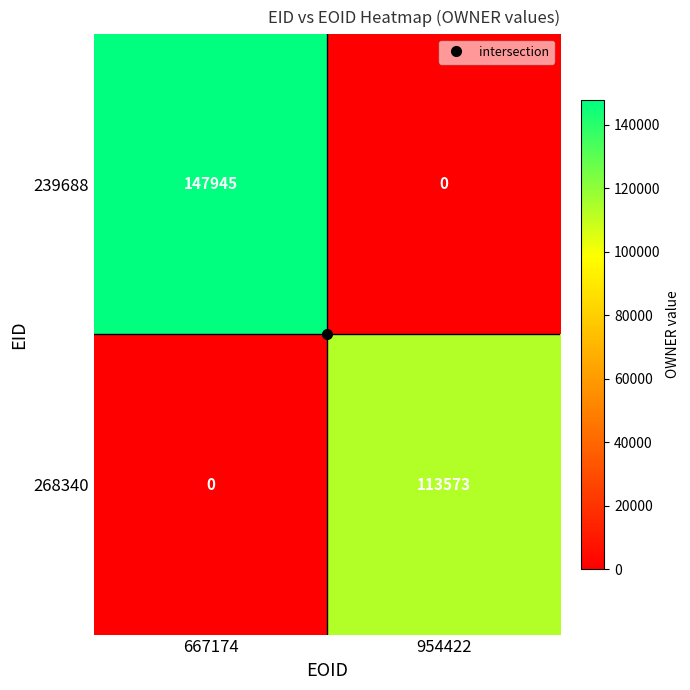

What is the total value across all series at 954422?

113573